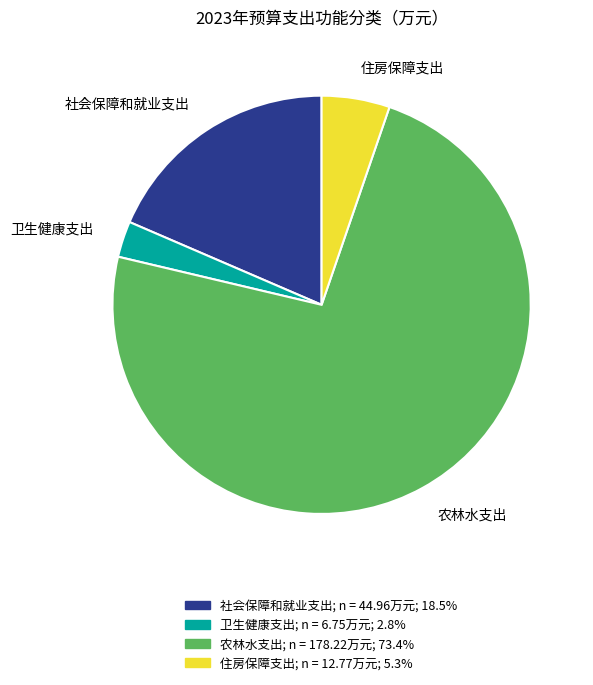

Which slice is the smallest?

卫生健康支出